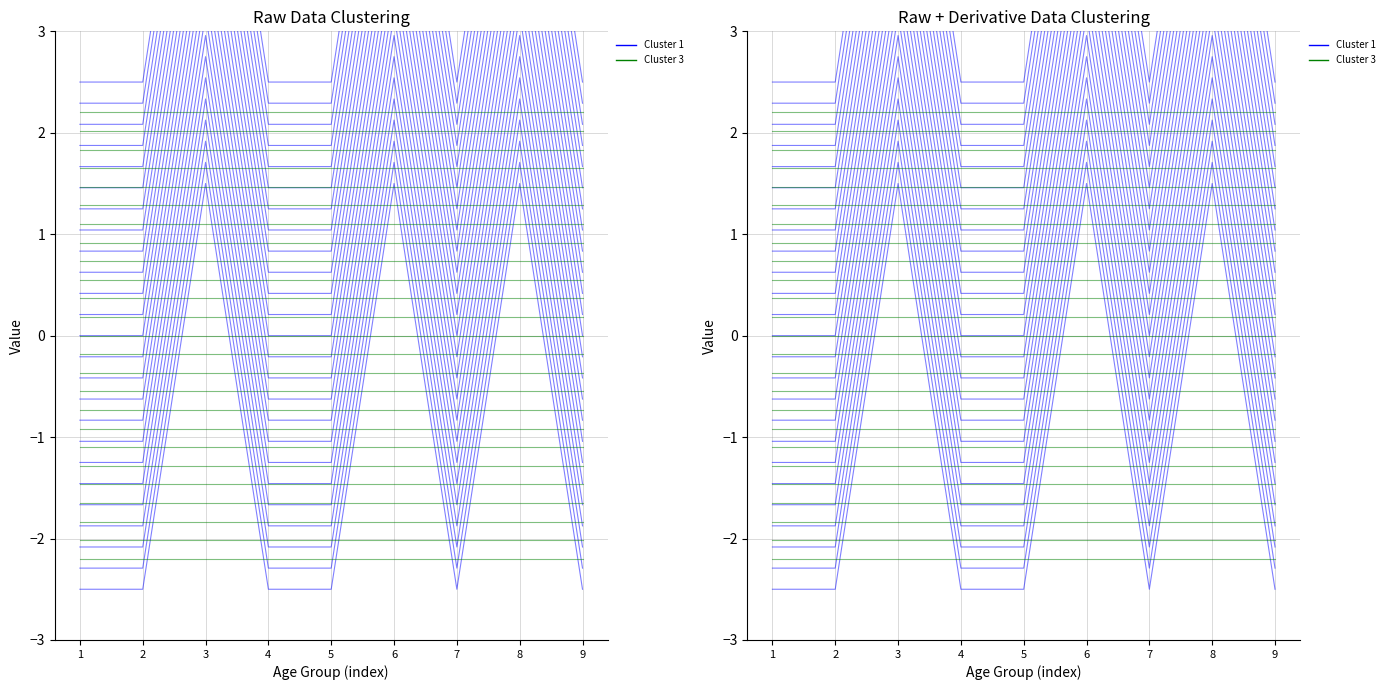

True or false: Cluster 1 has a value of 6.5 at 3.

True